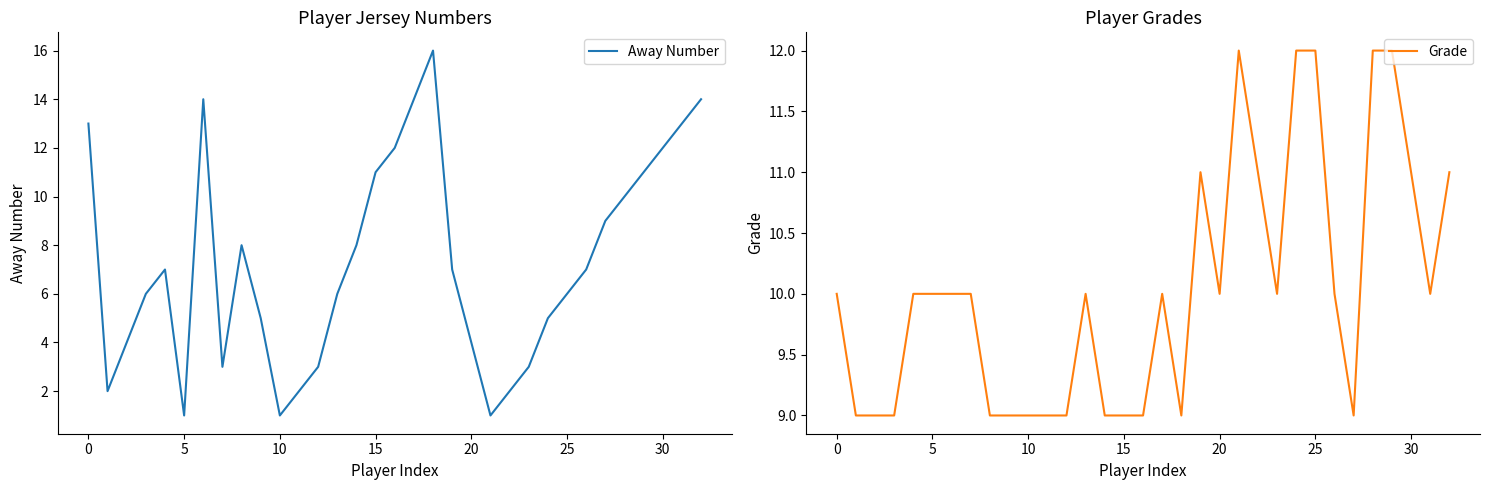

How many distinct data groups are displayed?

2